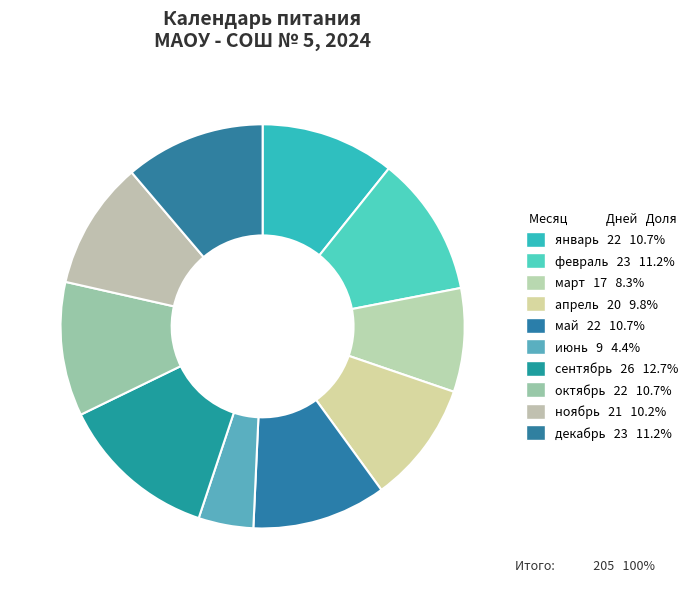

How many segments does this pie chart have?

10